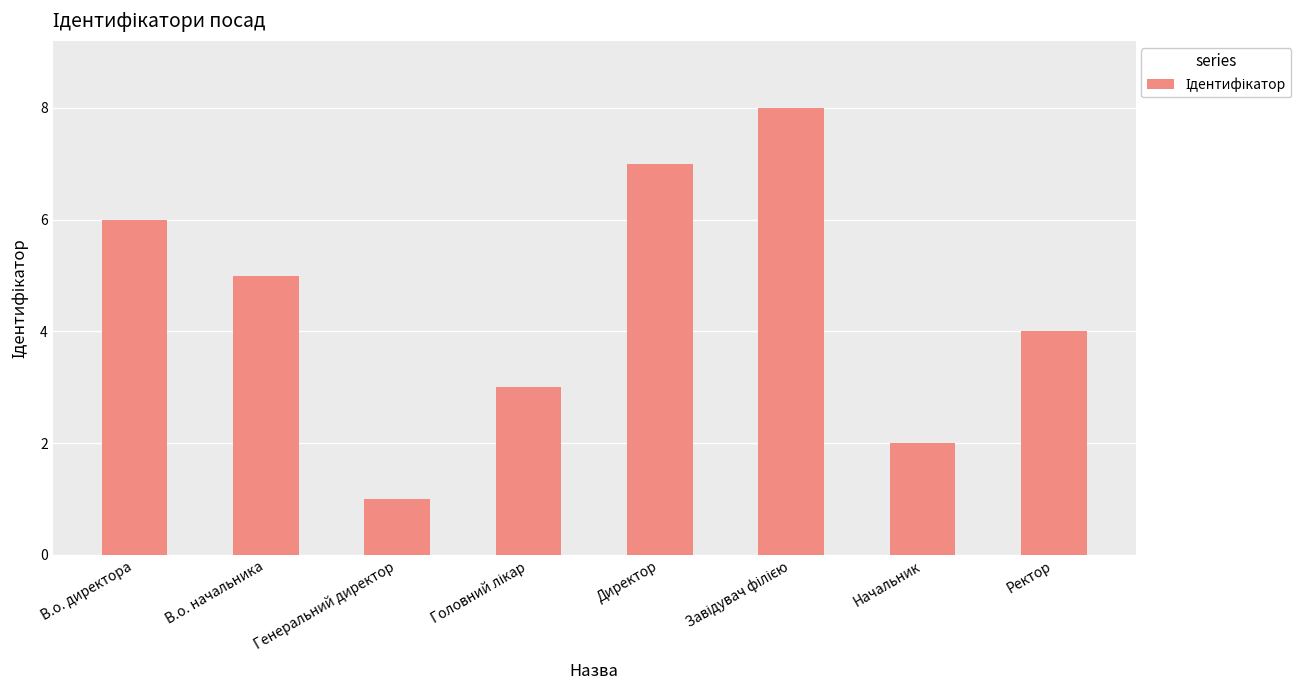

Is it true that the value at Начальник is 2?

True